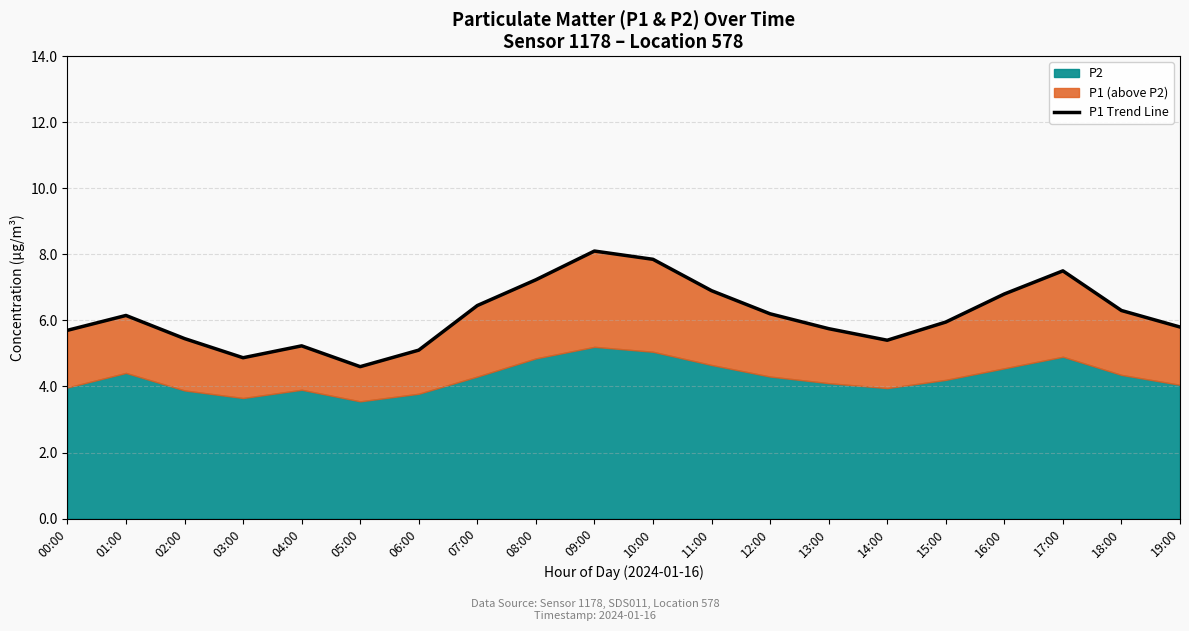

Reading right to left, extract all data points from this chart.

5.8	6.3	7.5	6.8	6.0	5.4	5.8	6.2	6.9	7.8	8.1	7.2	6.5	5.1	4.6	5.2	4.9	5.5	6.2	5.7